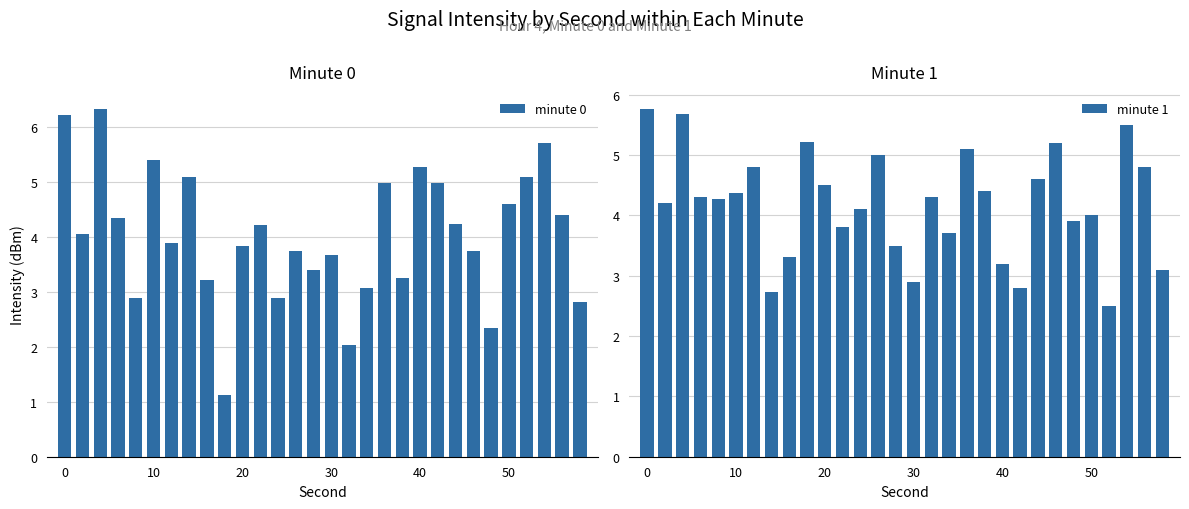

Is the value of minute 0 at 6 greater than the value of minute 1 at 13?

No